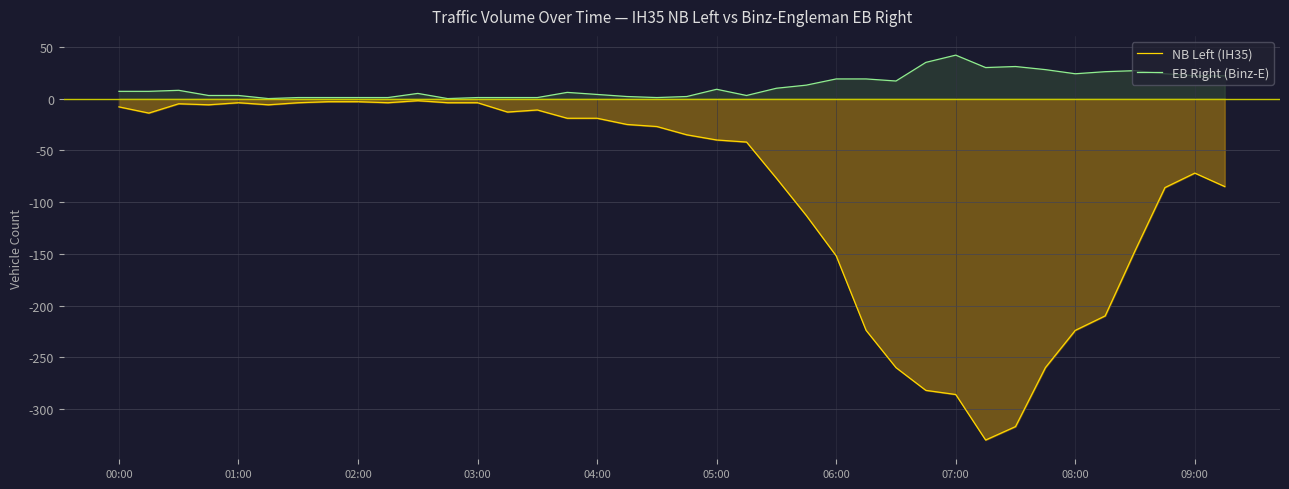

True or false: NB Left (IH35) and EB Right (Binz-E) intersect in this chart.

False